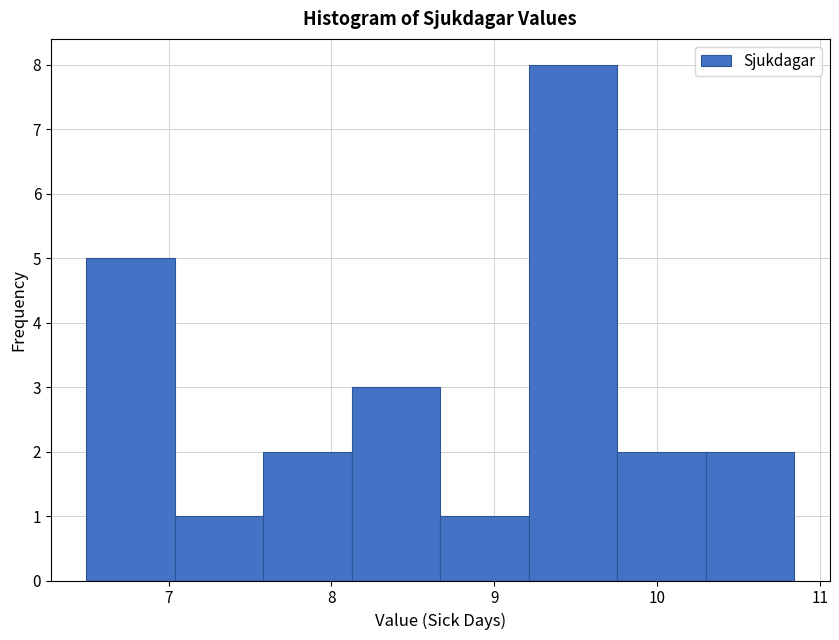

Over which range of the x-axis is the bar tallest?

9.2 to 9.8